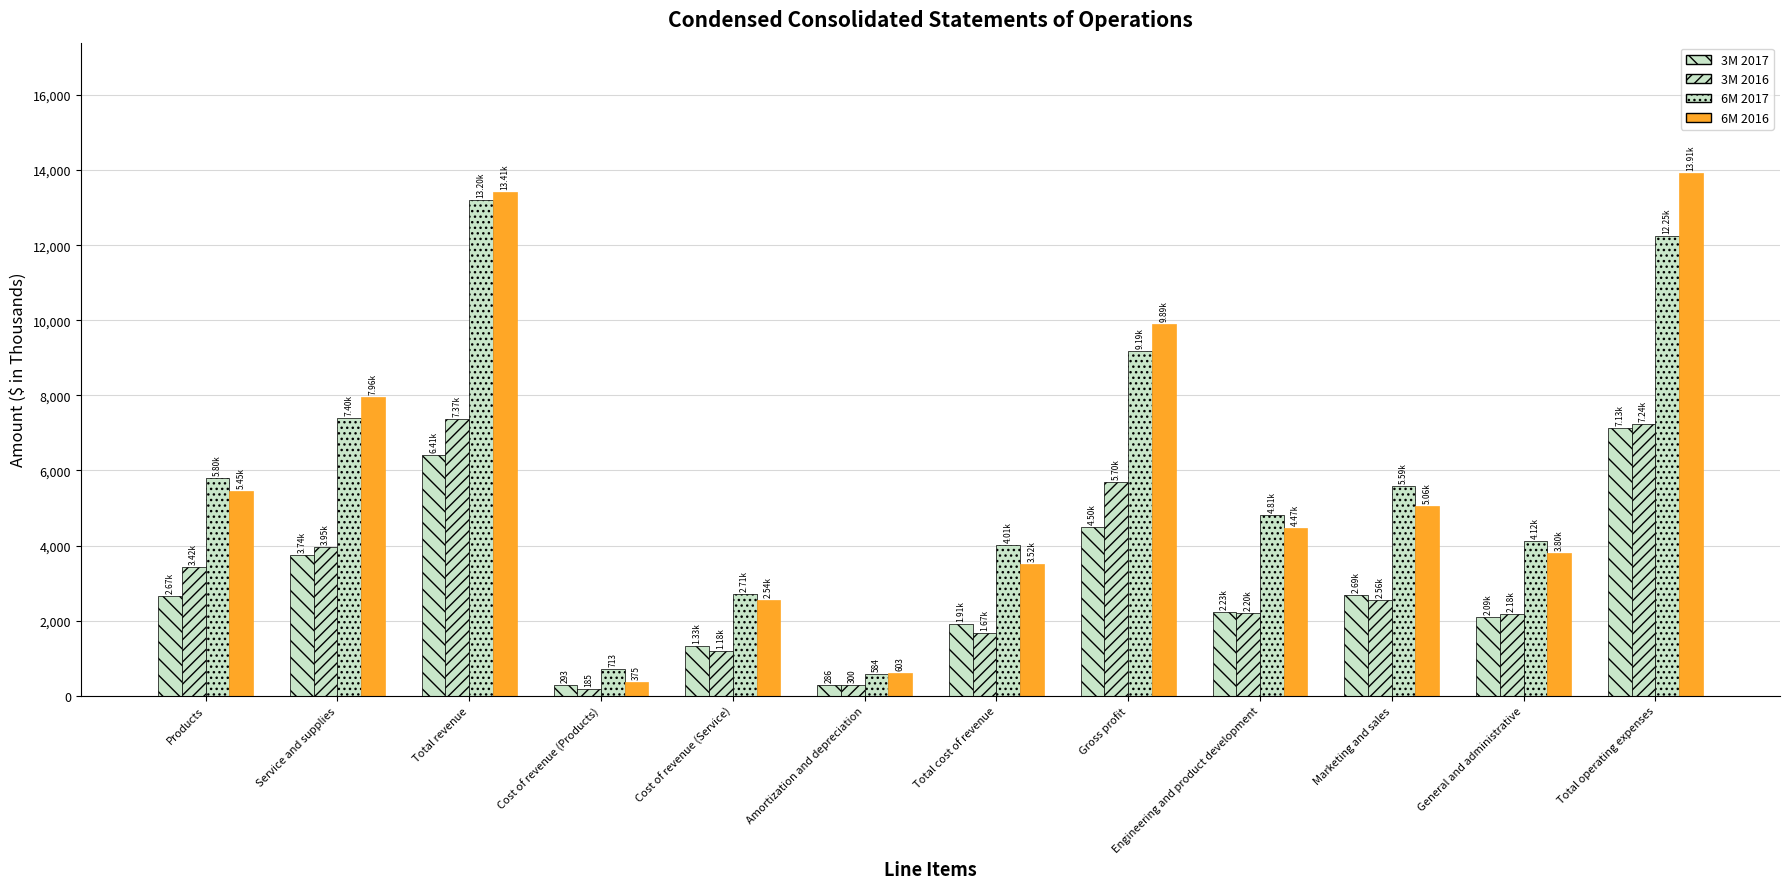

The value of 3M 2017 at Gross profit is 4503. True or false?

True